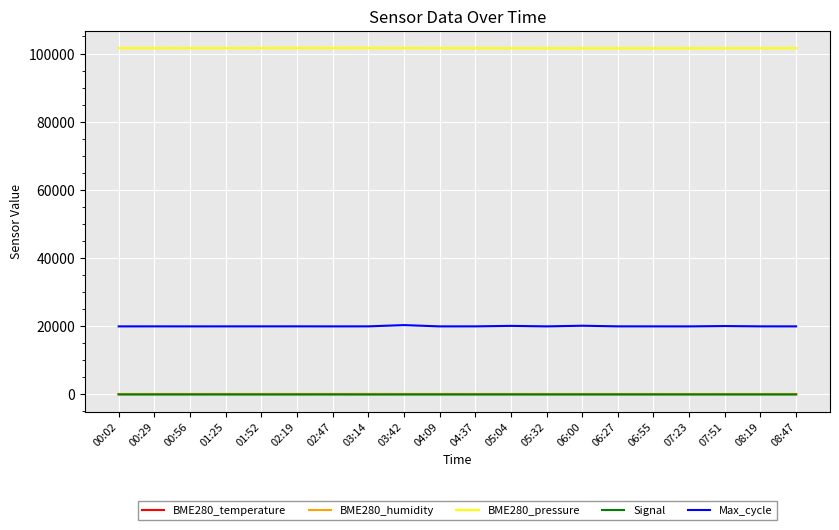

The value of Max_cycle at 03:14 is 19932.0. True or false?

True